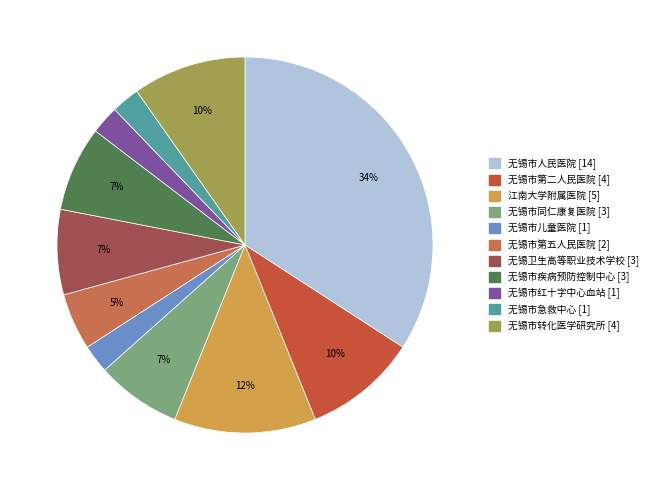

What portion of the pie excludes 无锡市人民医院?

65.9%